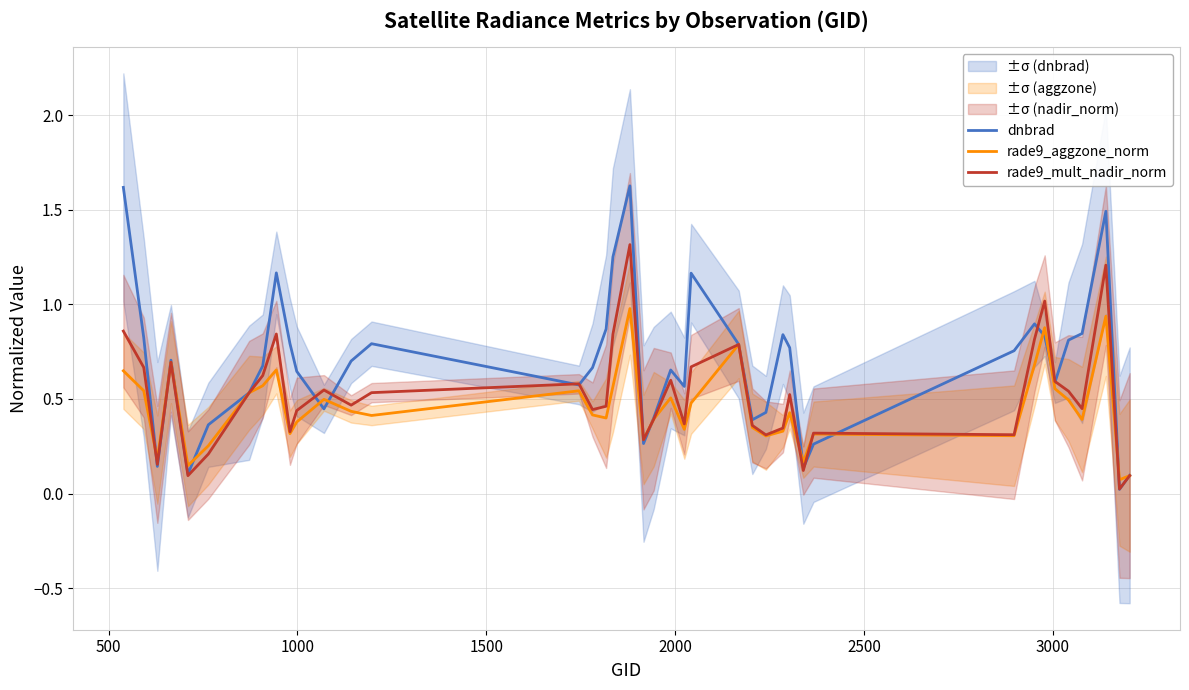

What is the average value of the rade9_aggzone_norm series?

0.5